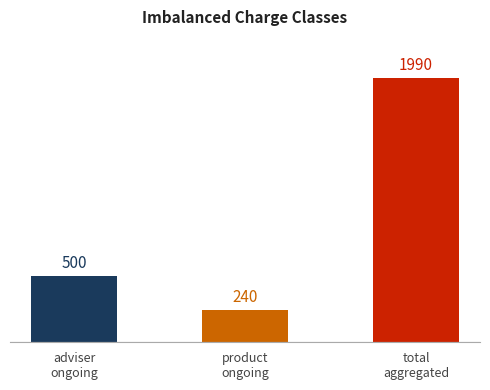

True or false: the data shows 808 at Total Adviser Ongoing.

False